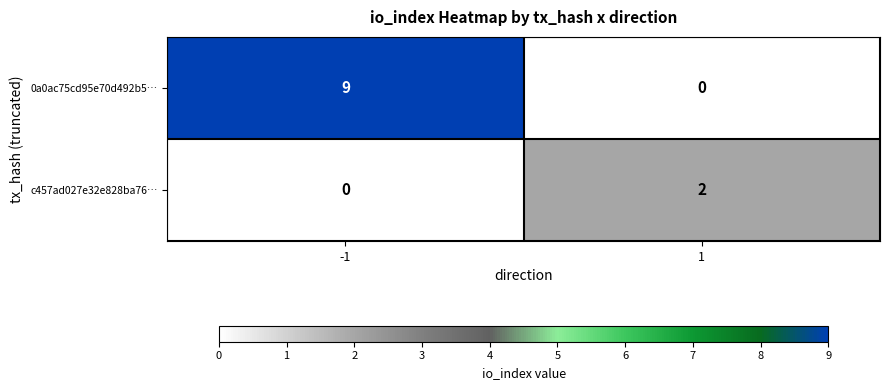

What is the difference between the maximum and minimum values in the 0a0ac75cd95e70d492b5… series?

9